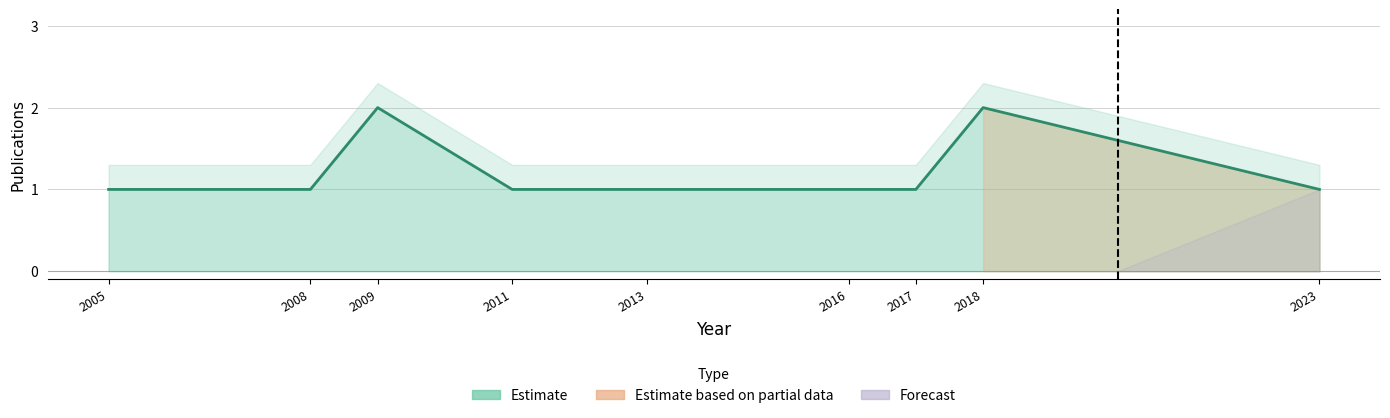

Reading right to left, what are all the values shown in this chart?

1	2	1	1	1	1	2	1	1